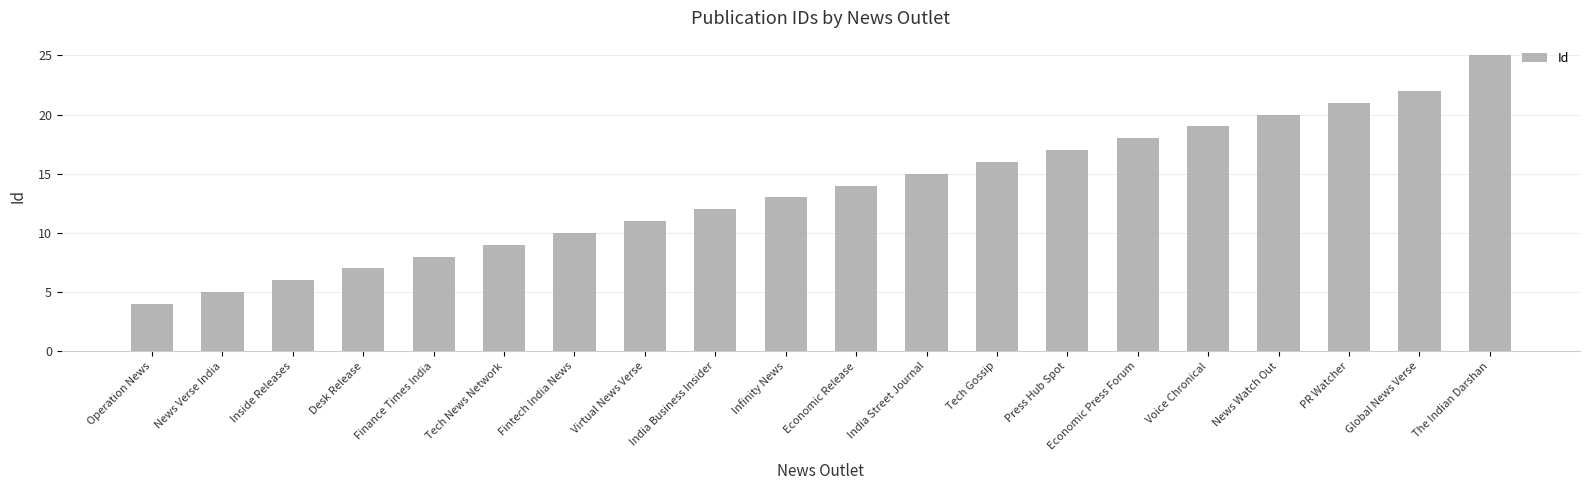

What is the greatest value displayed?

25